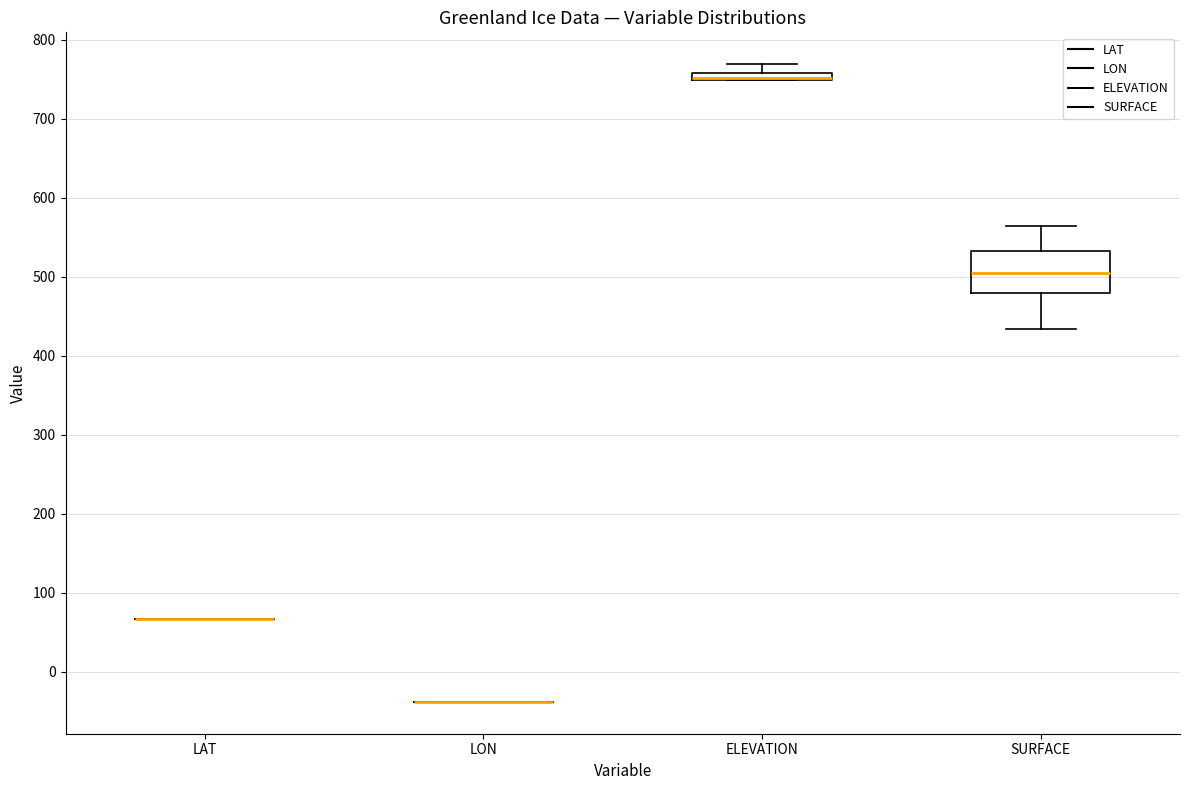

Where does the lower whisker of the box for SURFACE end on the y-axis? The values are not printed on the chart, so give them approximately, as read against the axis.

430